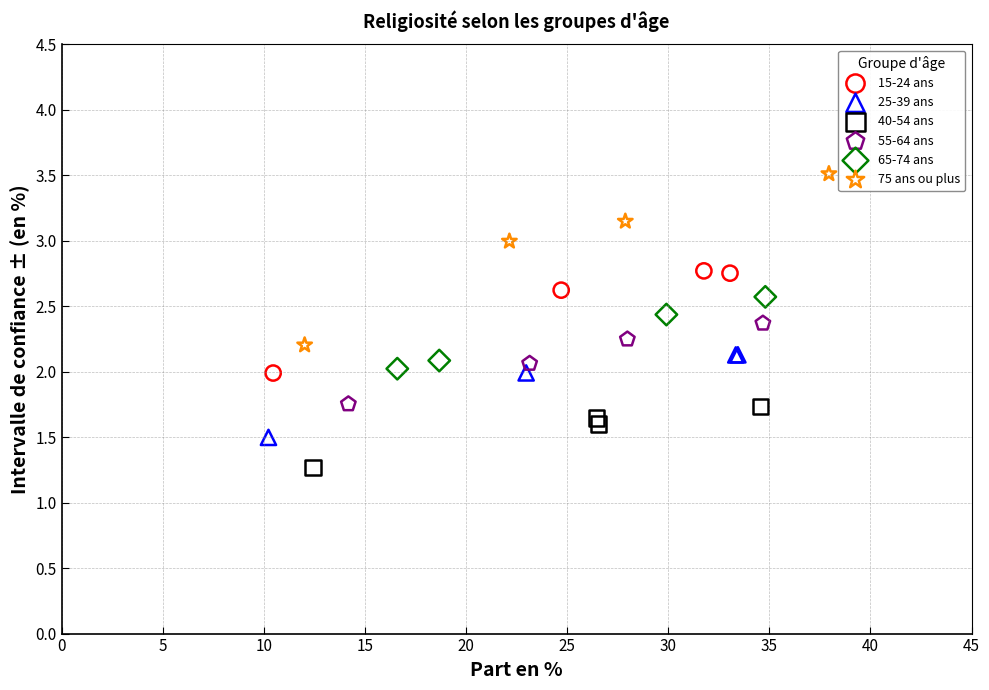

Which series reaches the maximum Y coordinate?

75 ans ou plus